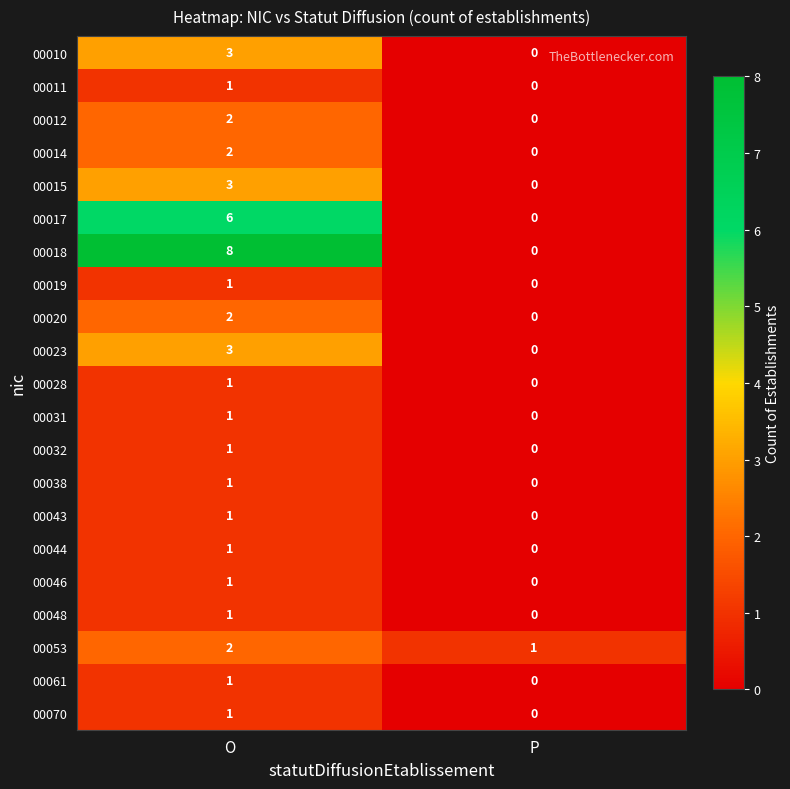

Where is 00044 nearest to the value 0?

P